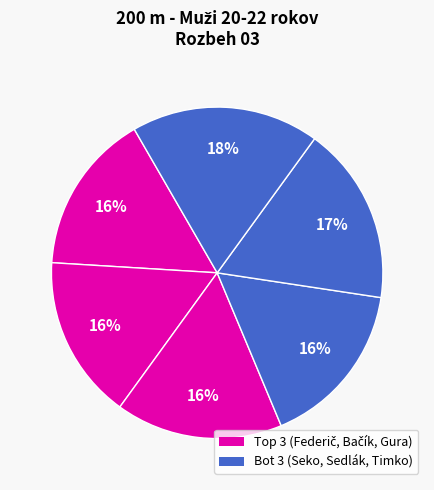

How many slices are in this pie chart?

6